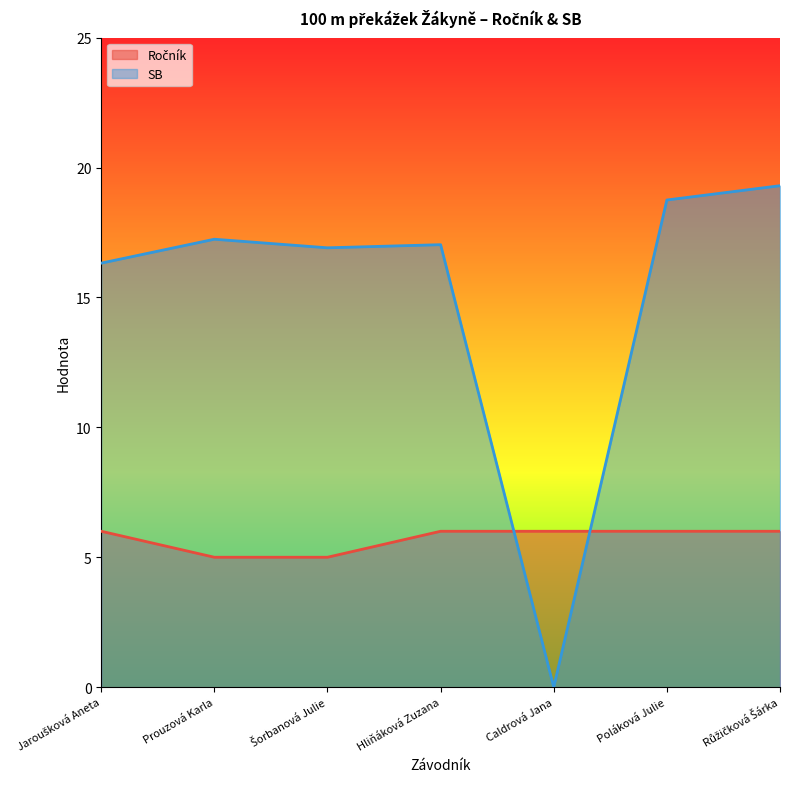

What is the sum of all SB values?

105.5